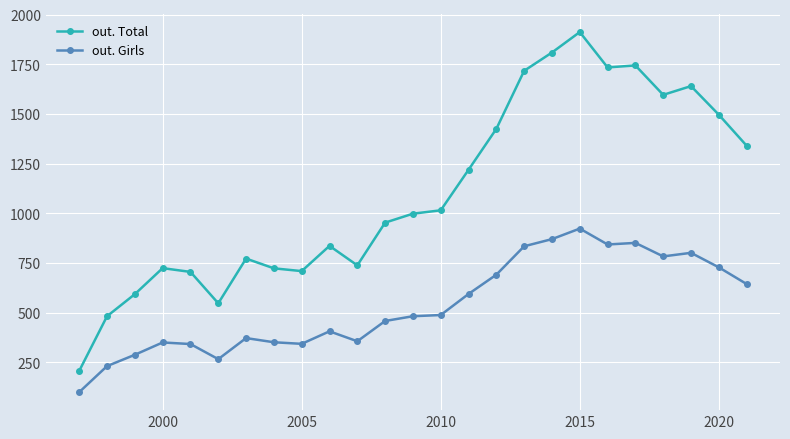

What is the minimum value for out. Girls?

100